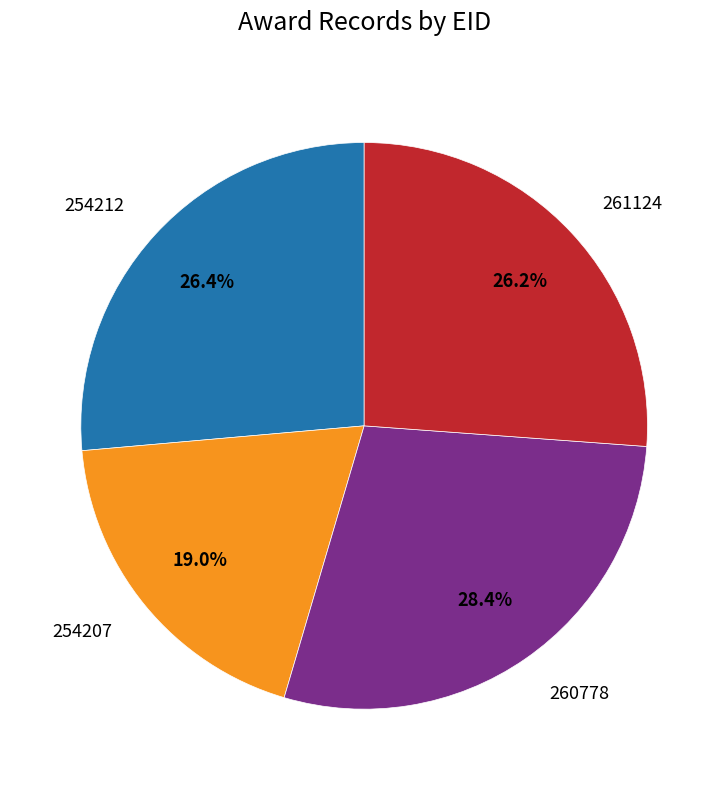

Which slice is the smallest?

254207